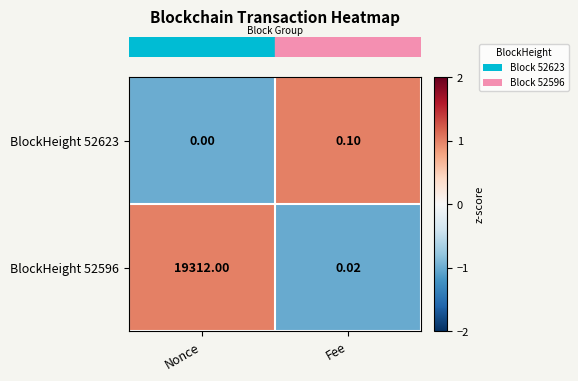

At which label is BlockHeight 52623 closest to 0?

Nonce